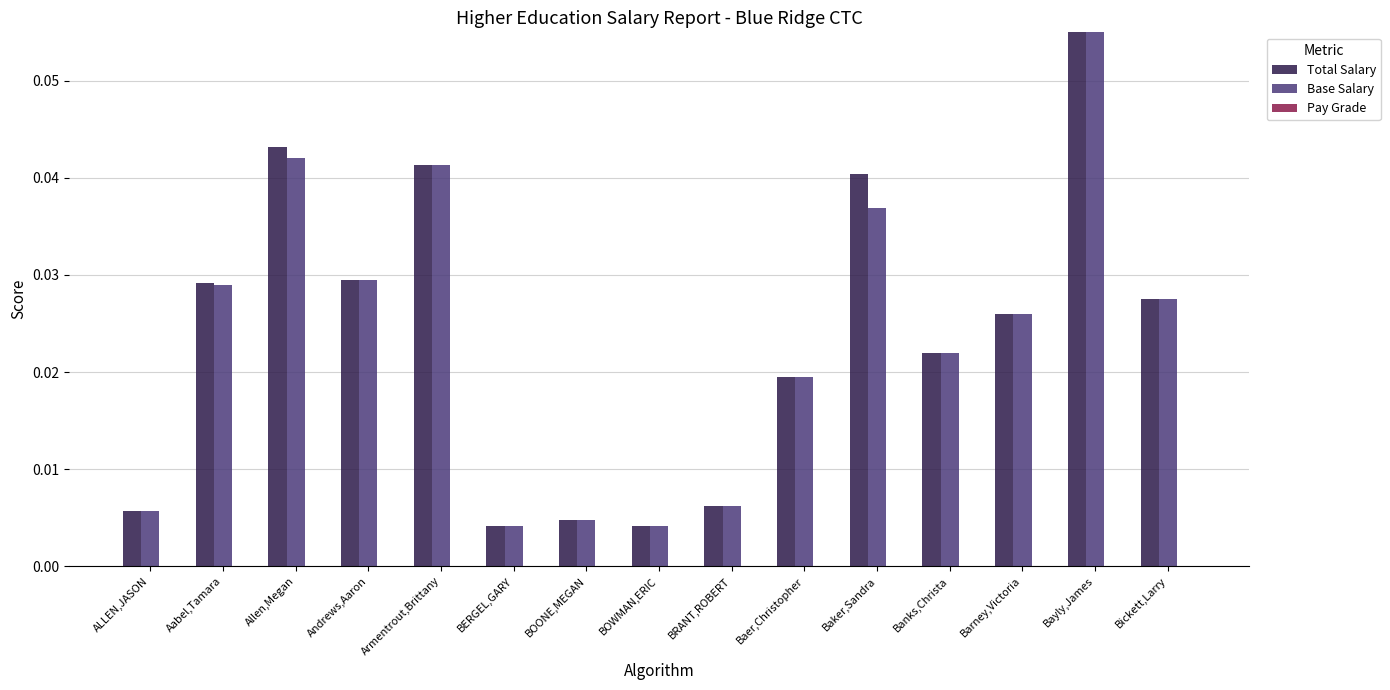

At which category is the sum across all series the highest?

Bayly,James